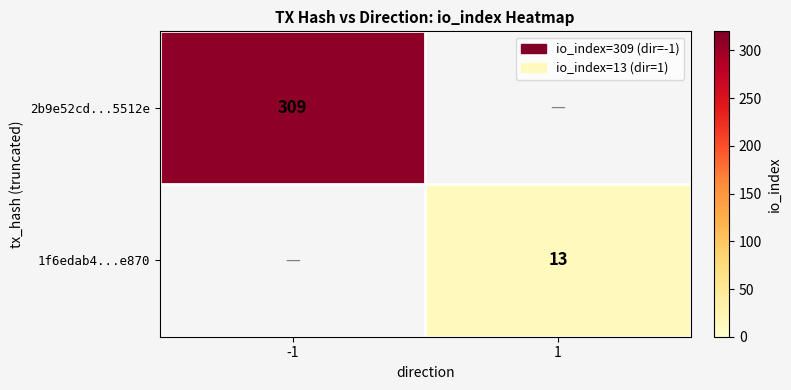

Which has a higher value, 1 or -1?

-1